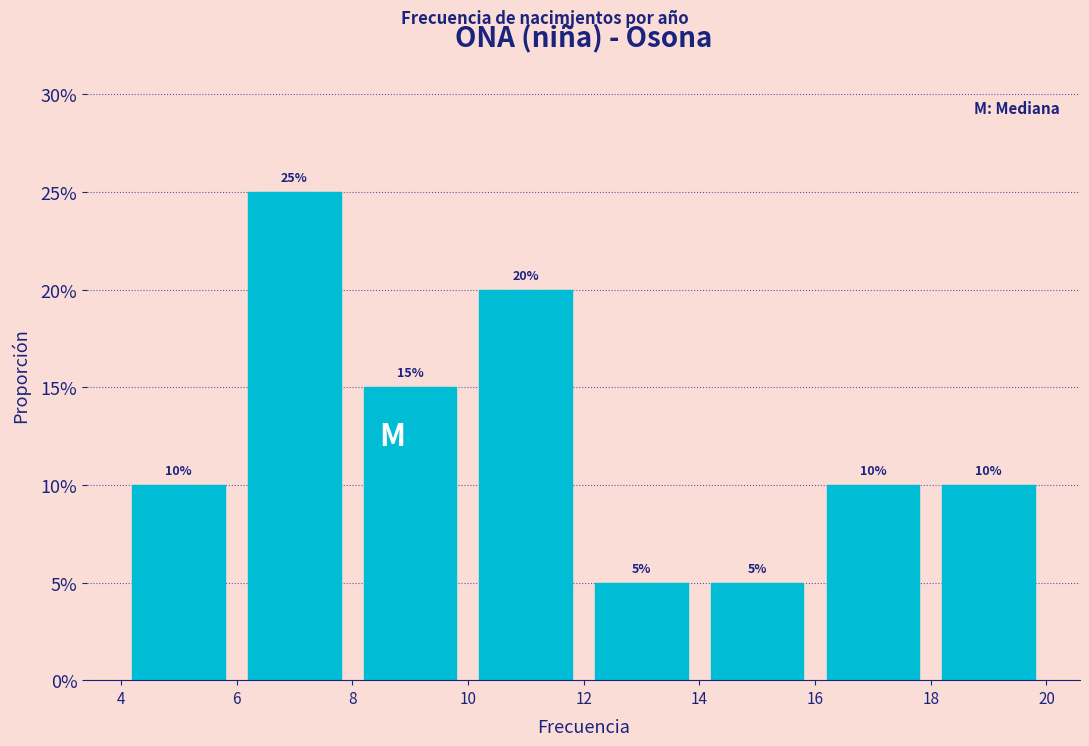

Reading left to right, transcribe this chart: for each bar, give the range it covers on the x-axis and its height.

4 to 6: 10
6 to 8: 25
8 to 10: 15
10 to 12: 20
12 to 14: 5
14 to 16: 5
16 to 18: 10
18 to 20: 10